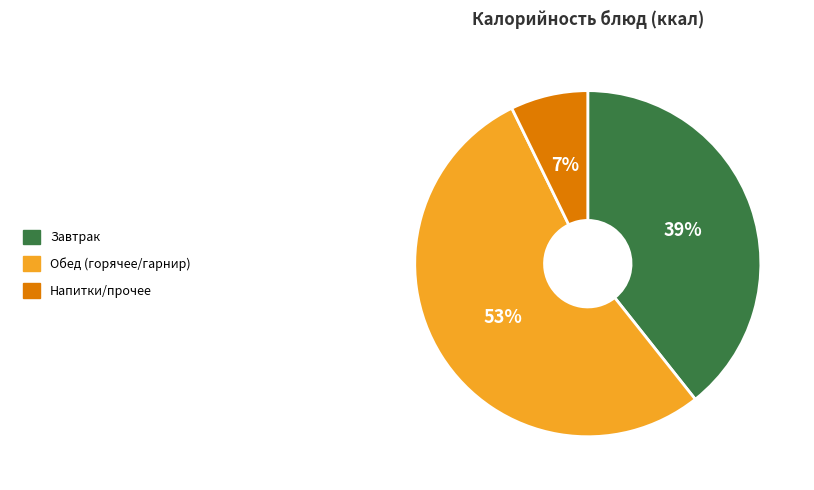

How many slices are in this pie chart?

3